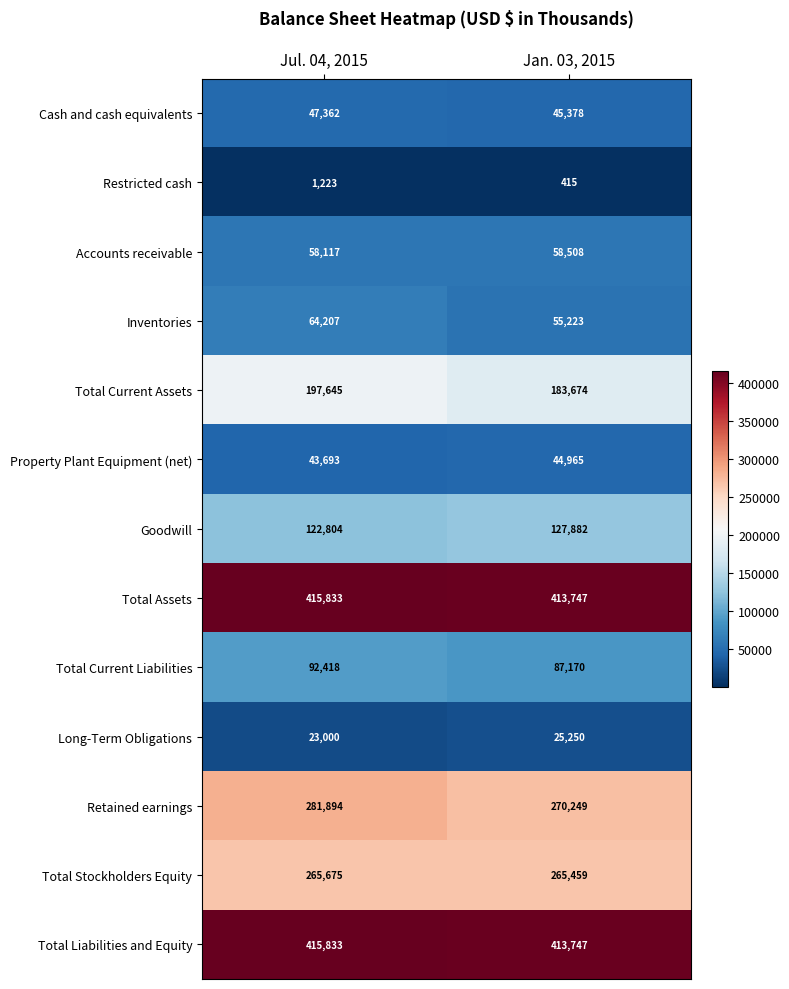

The Cash and cash equivalents series shows 21136 at Jul. 04, 2015. True or false?

False